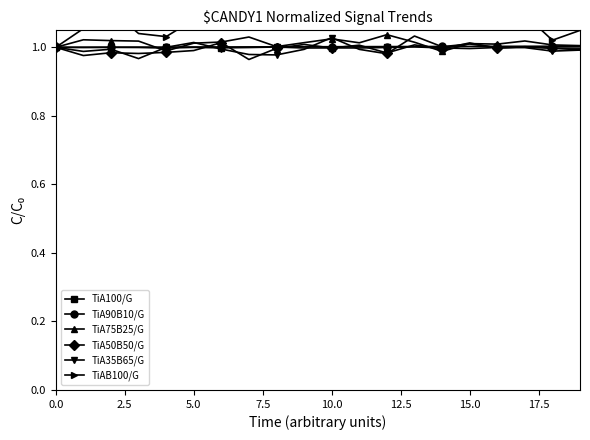

Rank the series by their maximum value, from highest to lowest.

TiAB100/G, TiA75B25/G, TiA35B65/G, TiA50B50/G, TiA90B10/G, TiA100/G